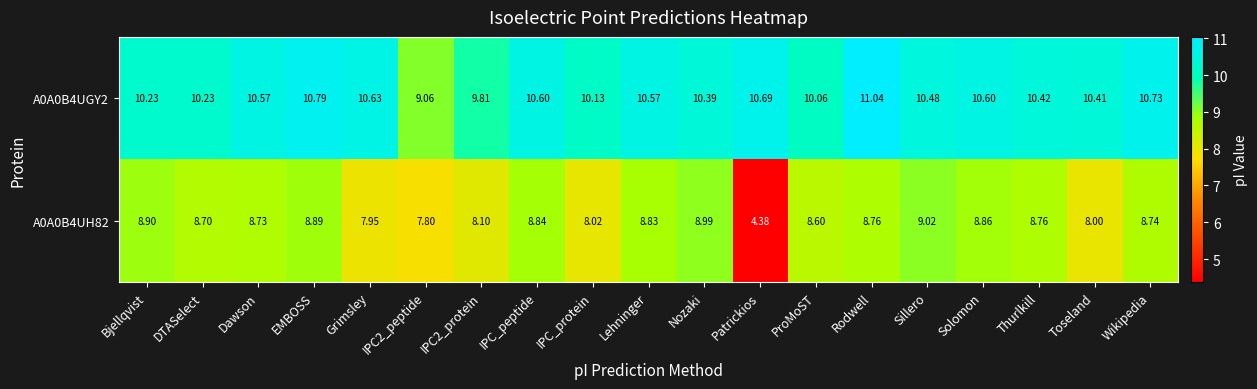

Where is A0A0B4UH82 nearest to the value 6?

Patrickios